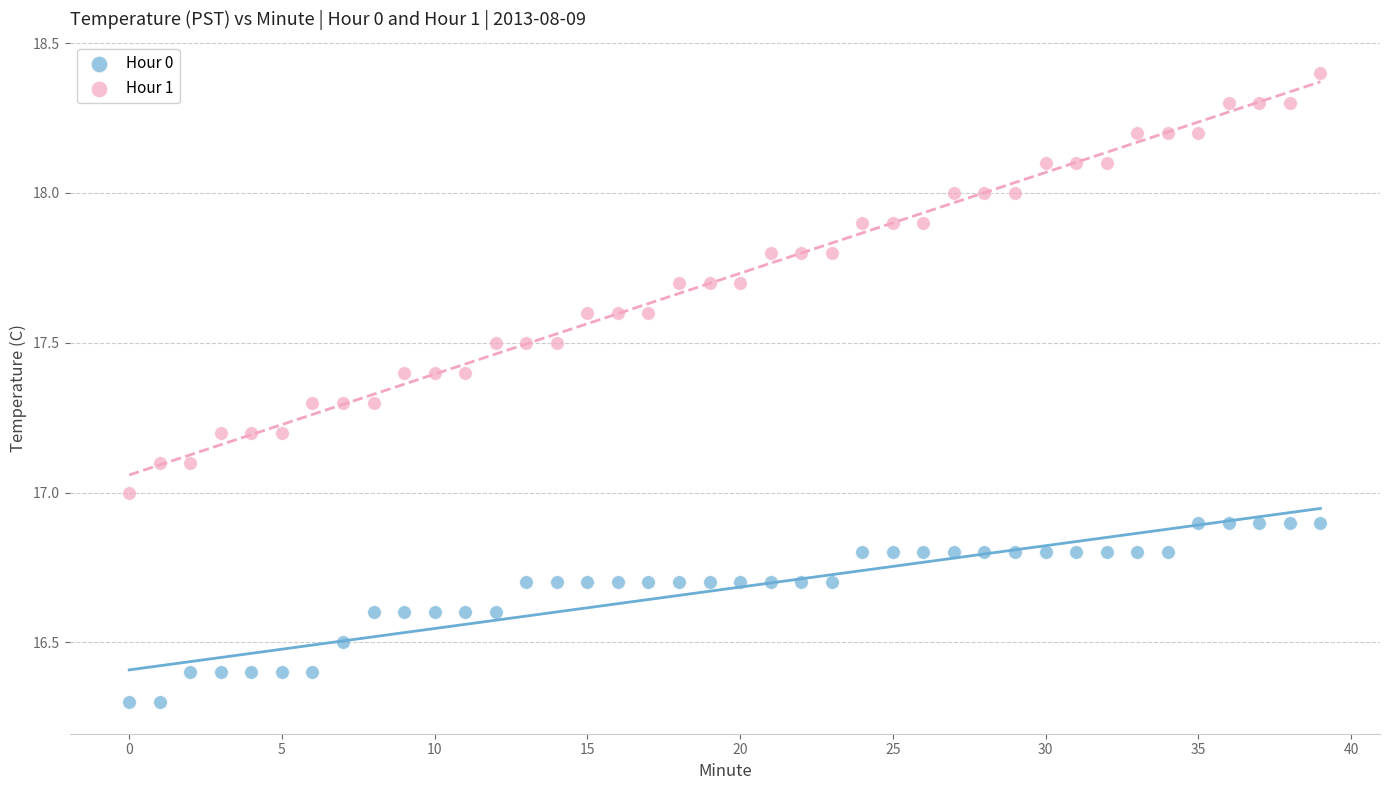

Which series contains the highest Y value?

Hour 1